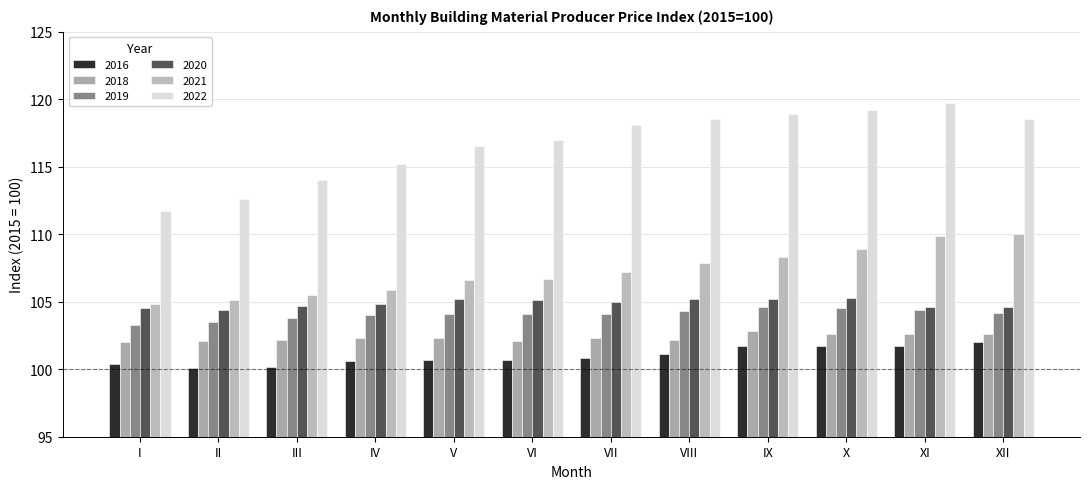

Are the bars horizontal?

No